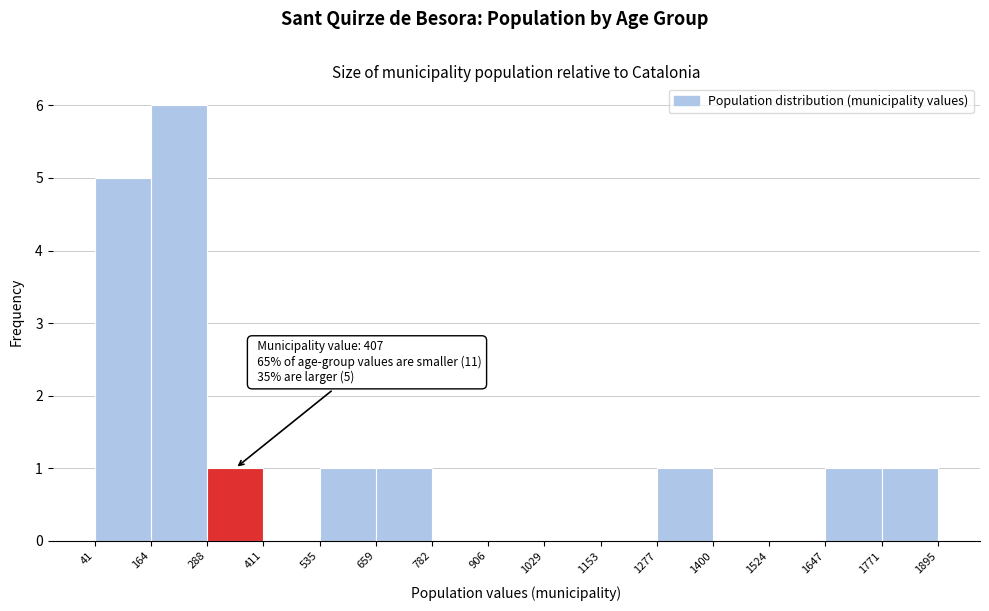

Which range on the x-axis has the tallest bar?

164 to 288